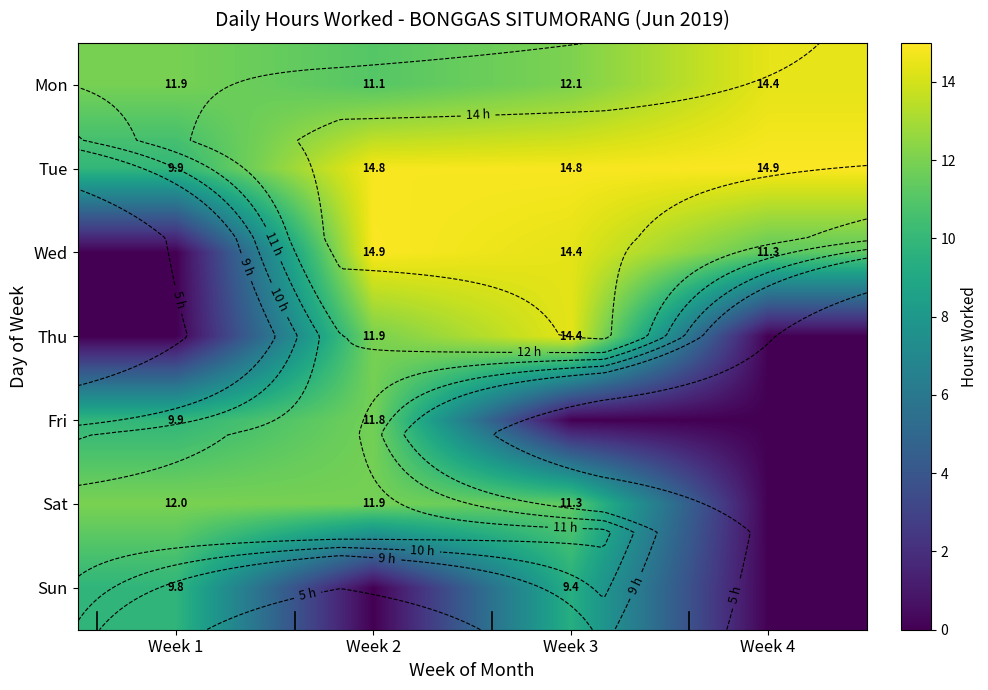

What is the total value across all series at Week 4?

40.6